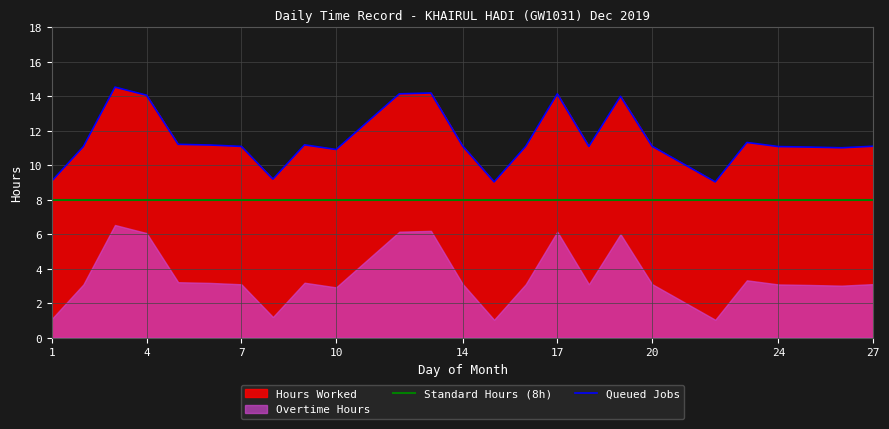

True or false: Queued Jobs and Standard Hours (8h) intersect in this chart.

False